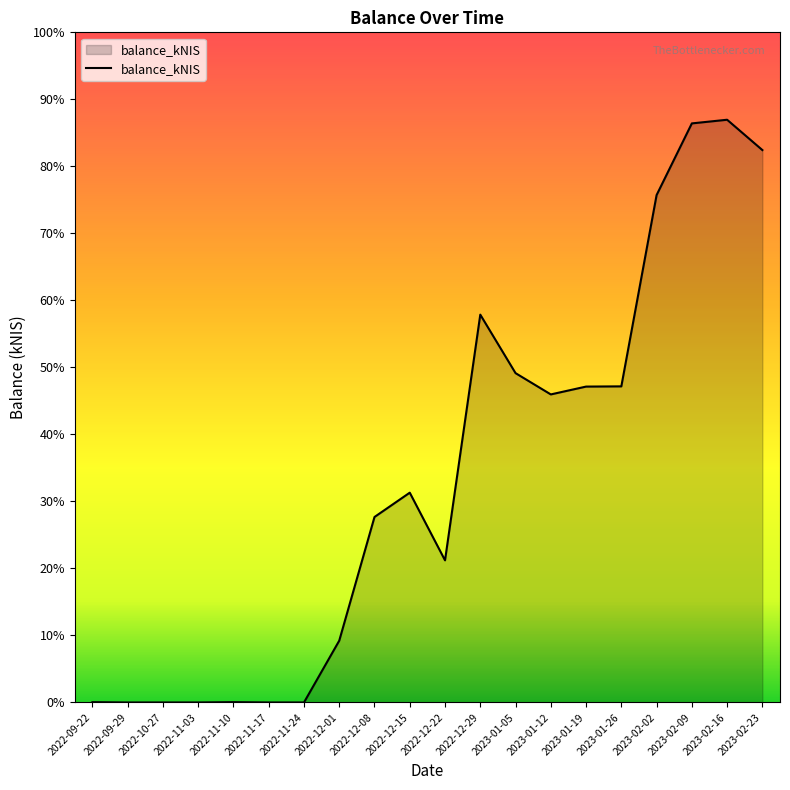

Does the chart have visible grid lines?

No